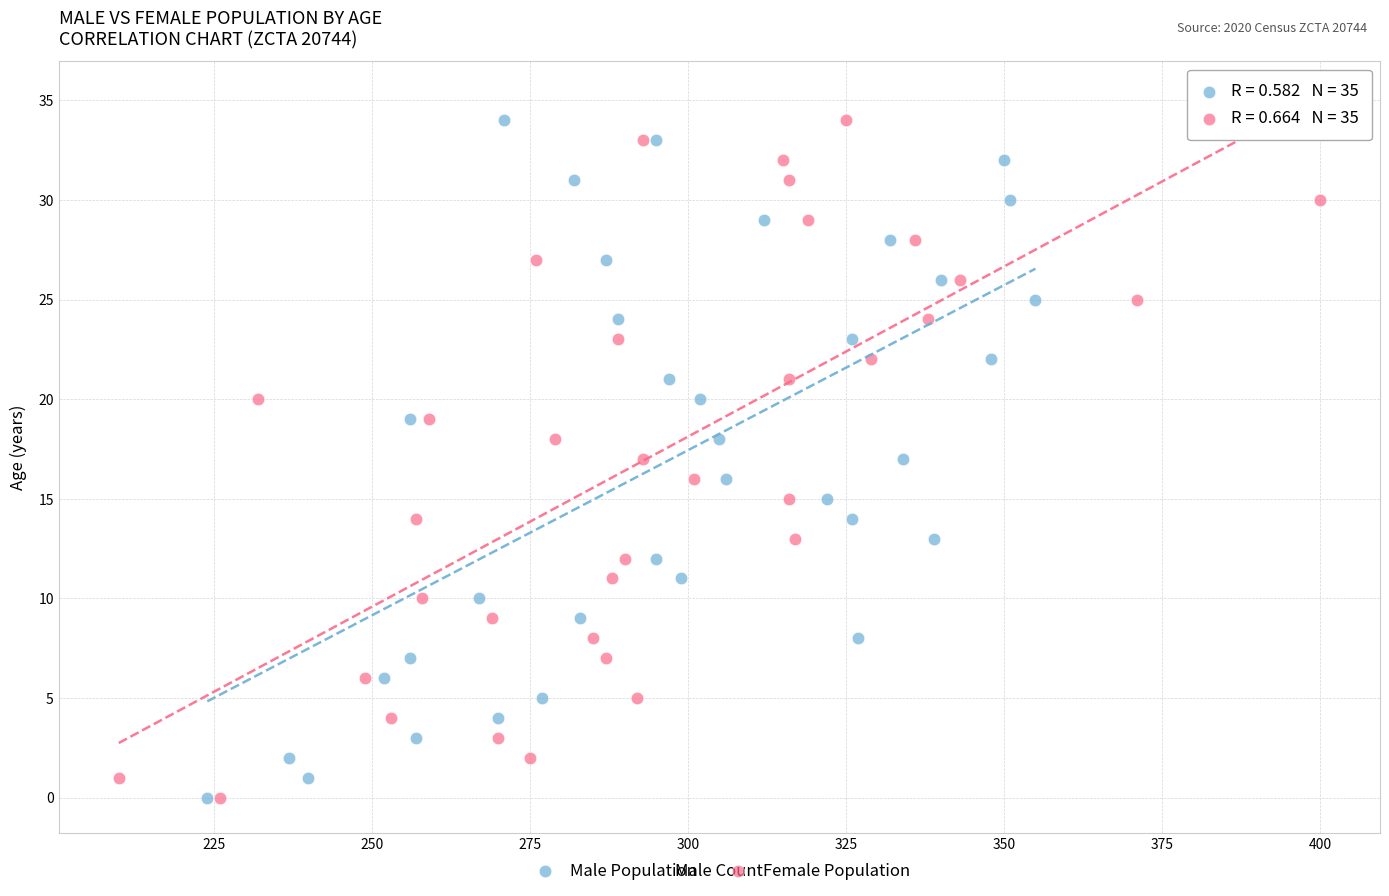

What are all the series names shown in the legend?

Male Population, Female Population